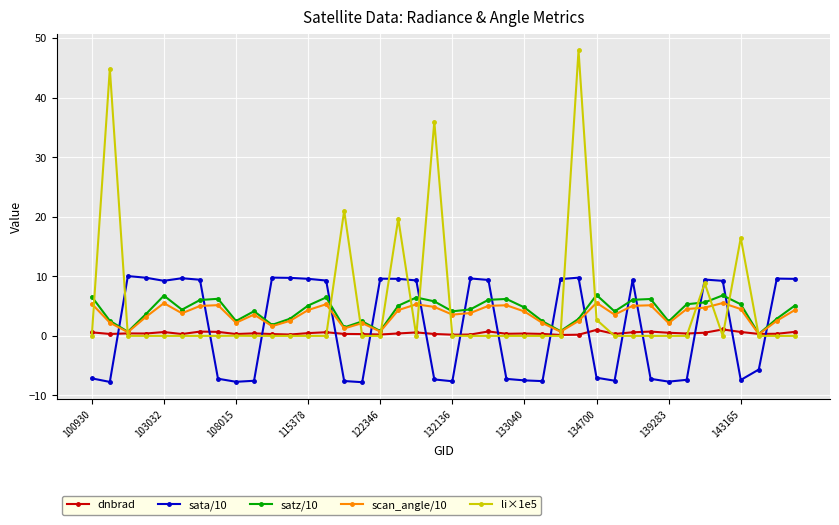

True or false: satz/10 and sata/10 cross at least once.

True